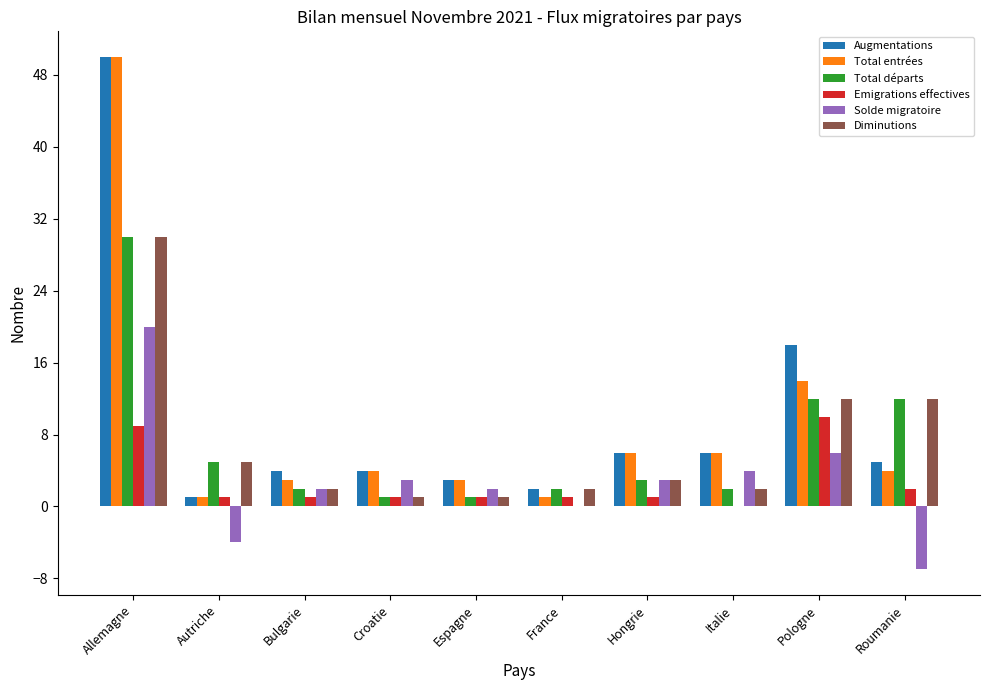

Reading right to left, list all the values displayed in this chart.

Augmentations: Roumanie=5	Pologne=18	Italie=6	Hongrie=6	France=2	Espagne=3	Croatie=4	Bulgarie=4	Autriche=1	Allemagne=50
Total entrées: Roumanie=4	Pologne=14	Italie=6	Hongrie=6	France=1	Espagne=3	Croatie=4	Bulgarie=3	Autriche=1	Allemagne=50
Total départs: Roumanie=12	Pologne=12	Italie=2	Hongrie=3	France=2	Espagne=1	Croatie=1	Bulgarie=2	Autriche=5	Allemagne=30
Emigrations effectives: Roumanie=2	Pologne=10	Italie=0	Hongrie=1	France=1	Espagne=1	Croatie=1	Bulgarie=1	Autriche=1	Allemagne=9
Solde migratoire: Roumanie=-7	Pologne=6	Italie=4	Hongrie=3	France=0	Espagne=2	Croatie=3	Bulgarie=2	Autriche=-4	Allemagne=20
Diminutions: Roumanie=12	Pologne=12	Italie=2	Hongrie=3	France=2	Espagne=1	Croatie=1	Bulgarie=2	Autriche=5	Allemagne=30